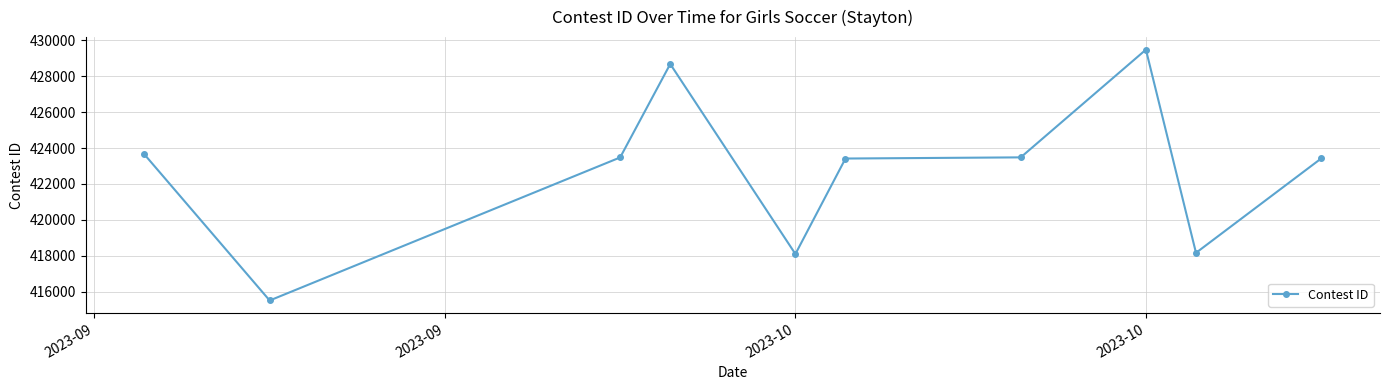

What is the sum of all values?

4227386